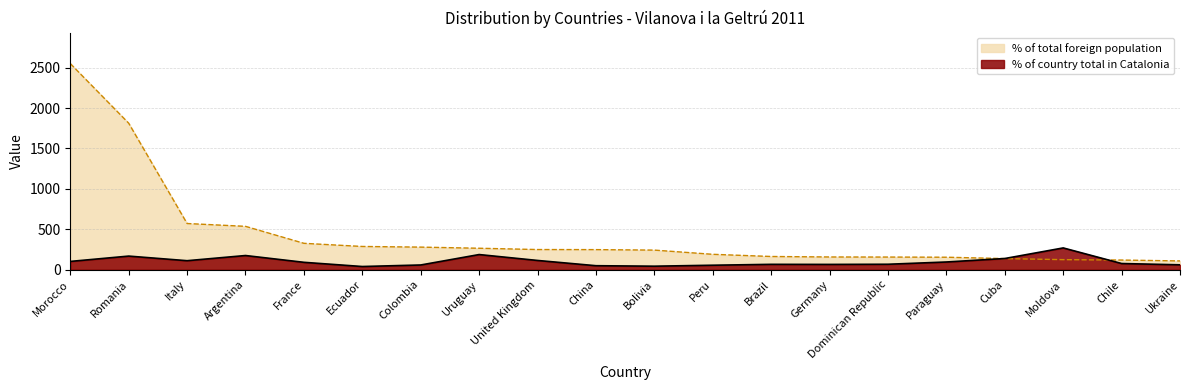

Which series has the widest spread of values?

% of total foreign population